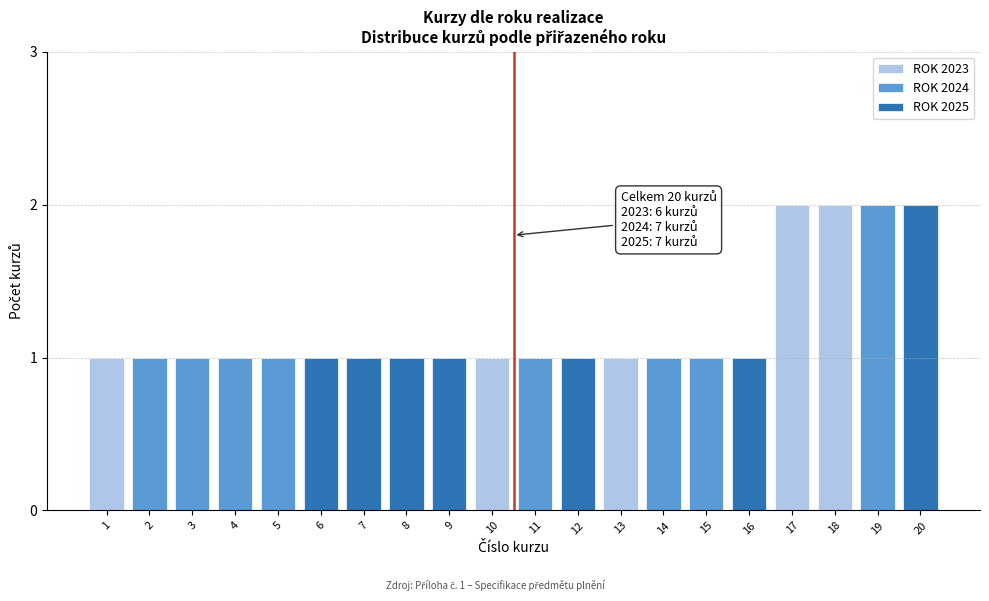

Are the bars horizontal?

No